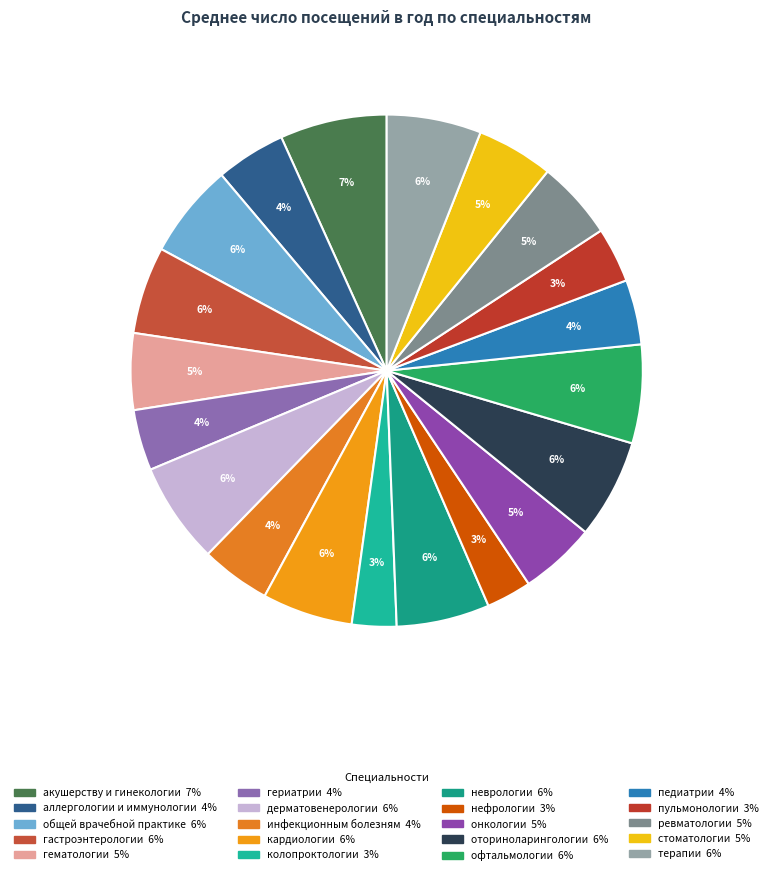

Does пульмонологии represent more than half of the total?

No